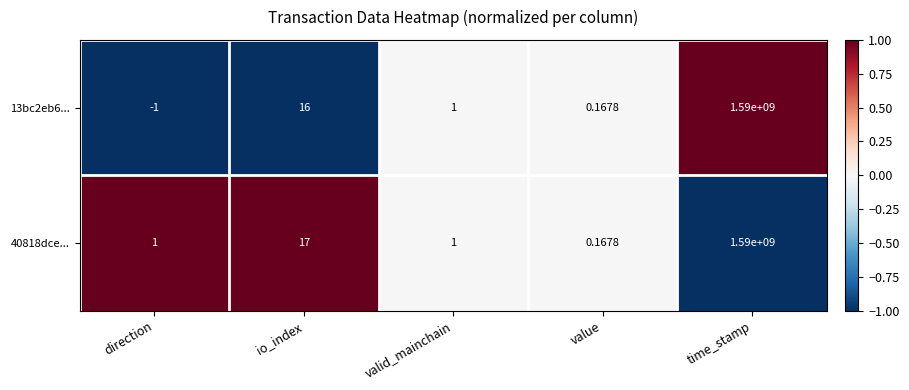

At which category is the sum across all series the highest?

time_stamp